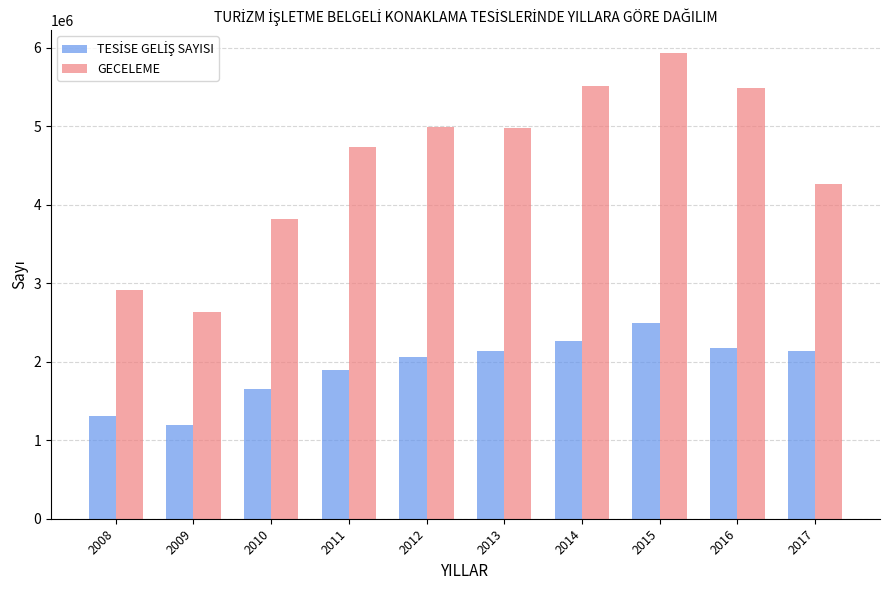

At which label is GECELEME closest to 4281285?

2017